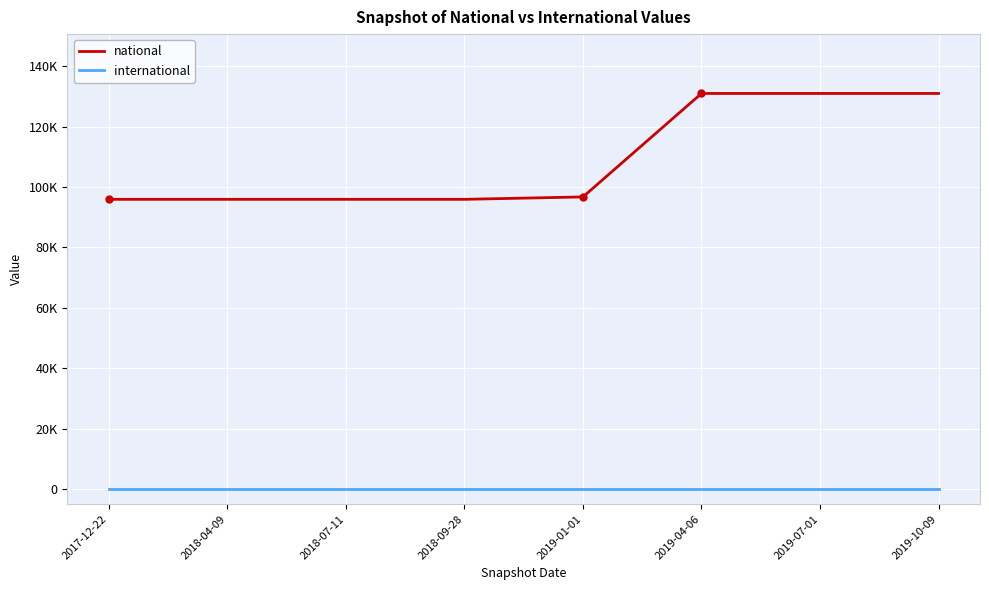

Does the chart display data point markers on the line(s)?

No